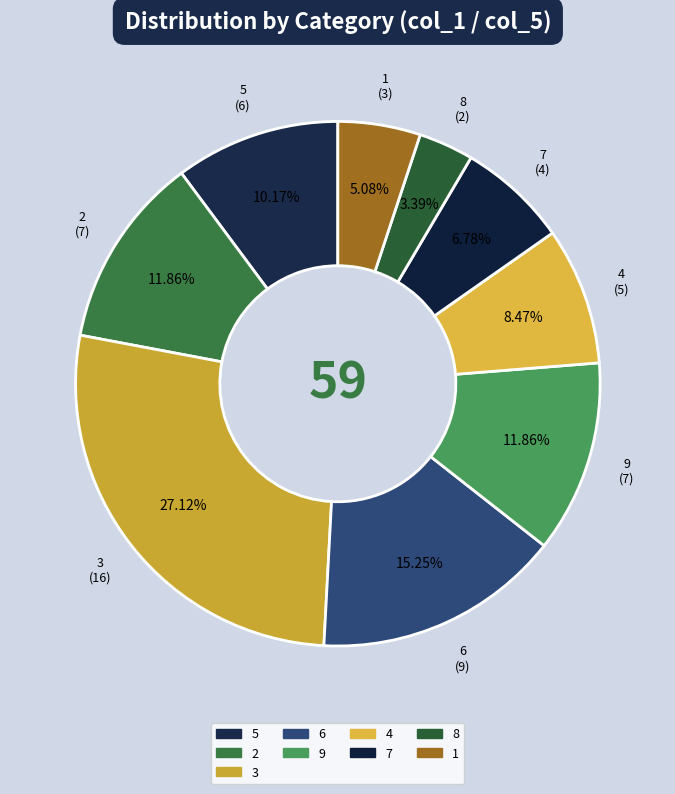

Is there any slice that represents more than half of the pie?

No